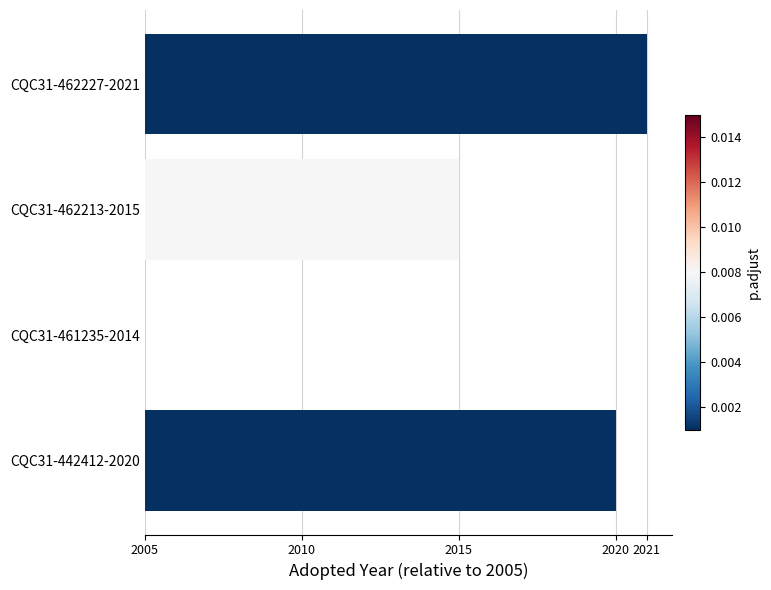

At which label does the data first exceed 15?

CQC31-462227-2021